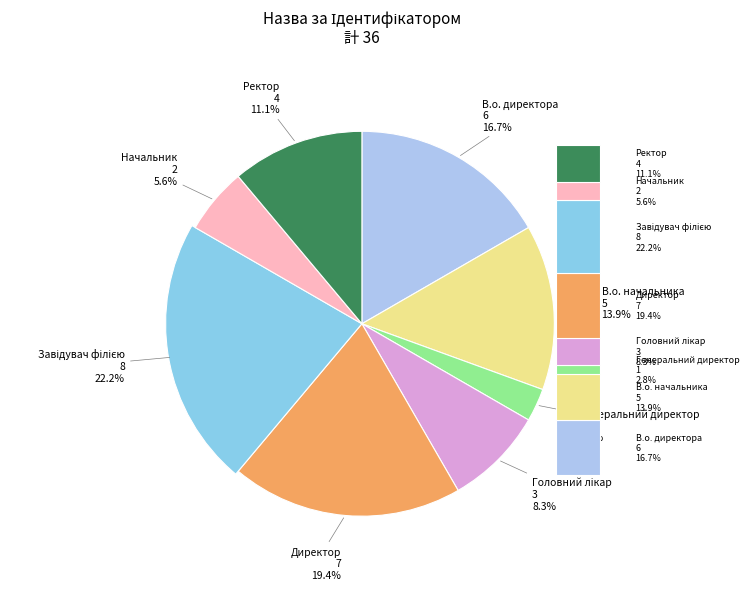

To the nearest percent, what is the combined percentage of Директор and Головний лікар?

28%